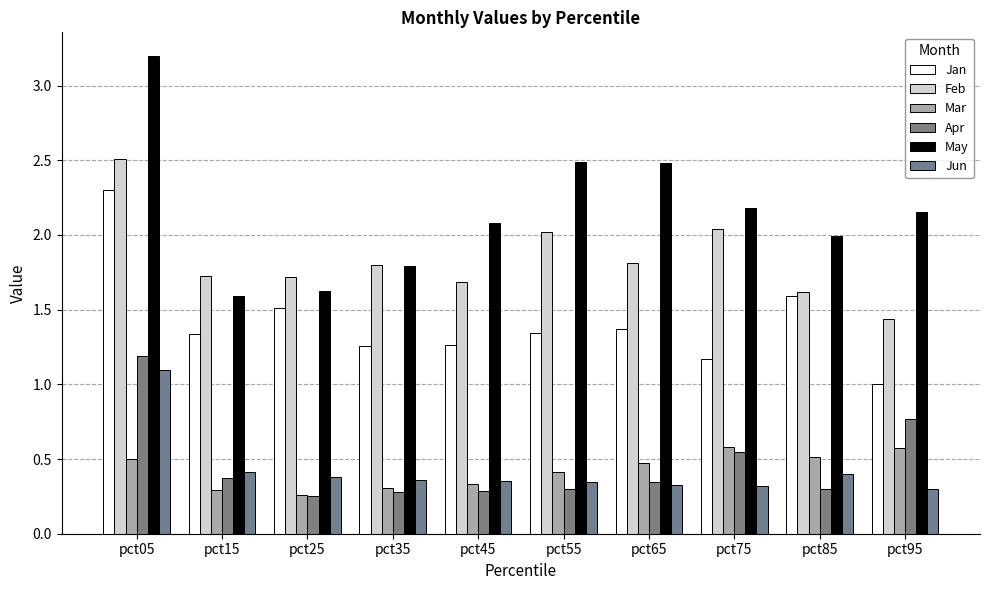

Does the chart contain any negative values?

No